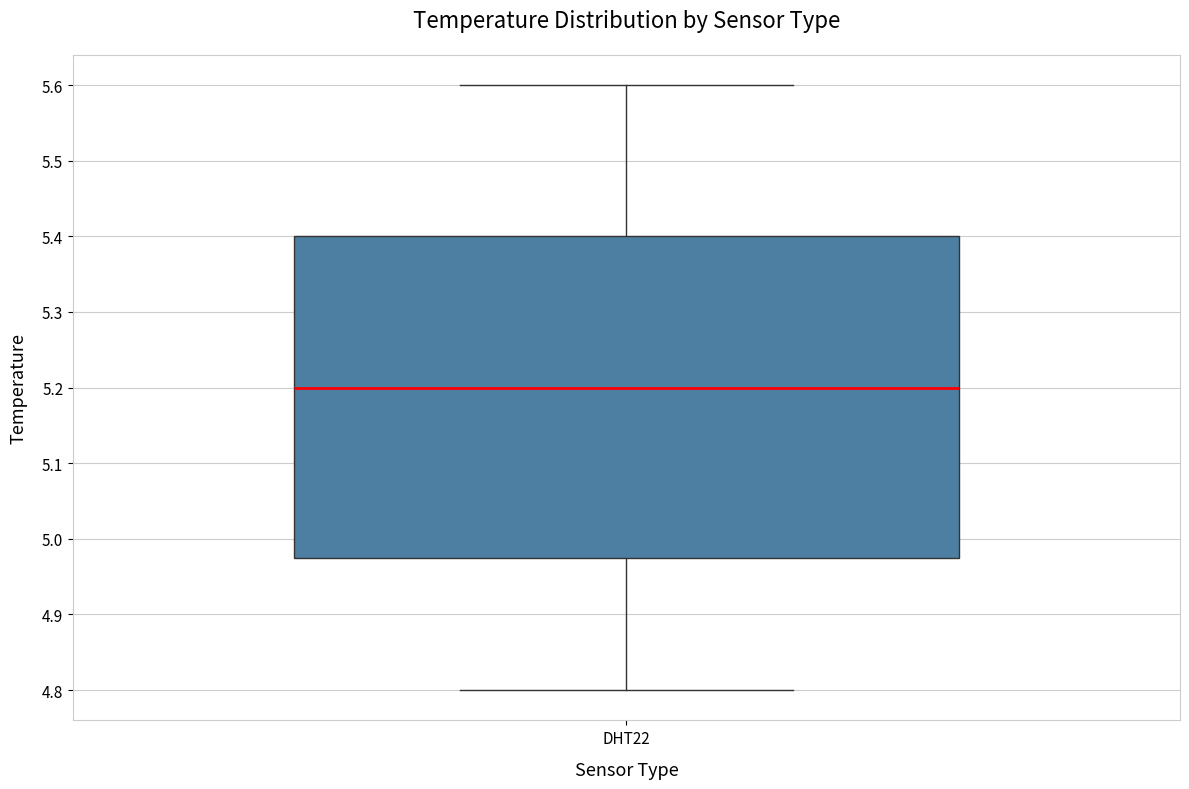

Transcribe this box plot: give where the median line is, the range the box spans, and where the two whiskers end, as read against the y-axis. The values are not printed on the chart, so give them approximately, as read against the axis.

median 5.20, box 4.98 to 5.40, whiskers 4.80 to 5.60